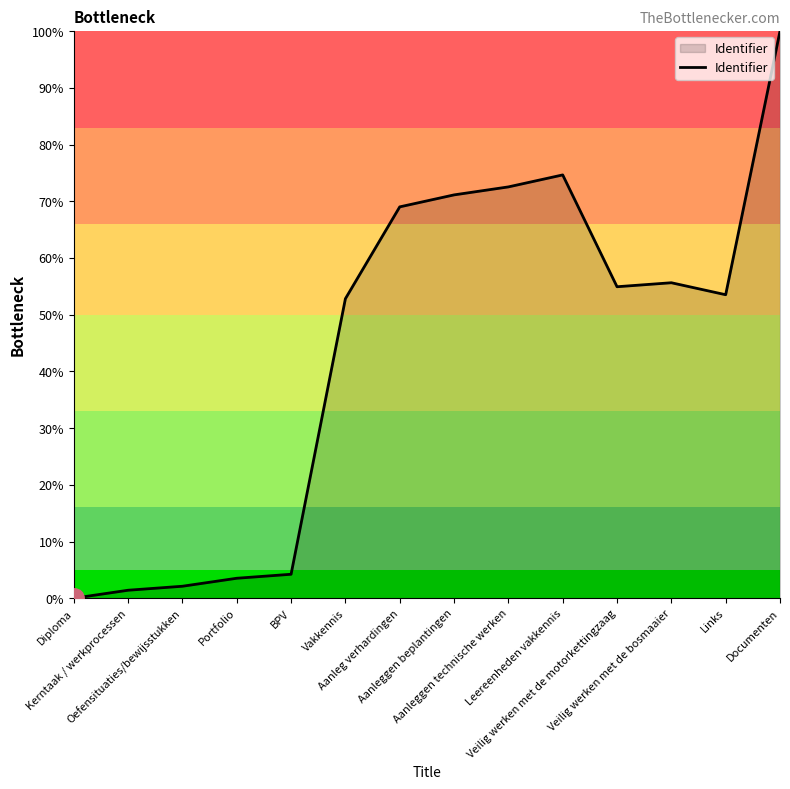

Approximately how many times larger is the value at Leereenheden vakkennis compared to Links?

1.4